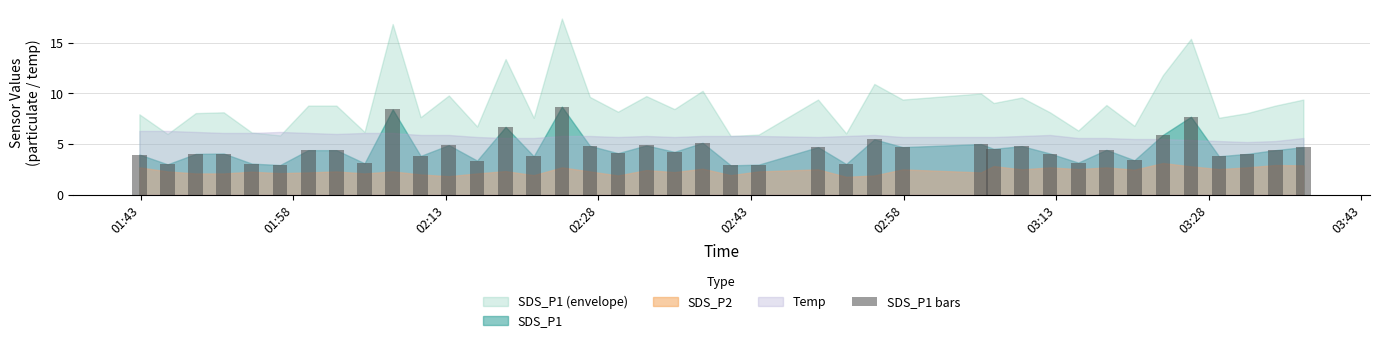

What is the value of the 2nd bar from the left?

3.0